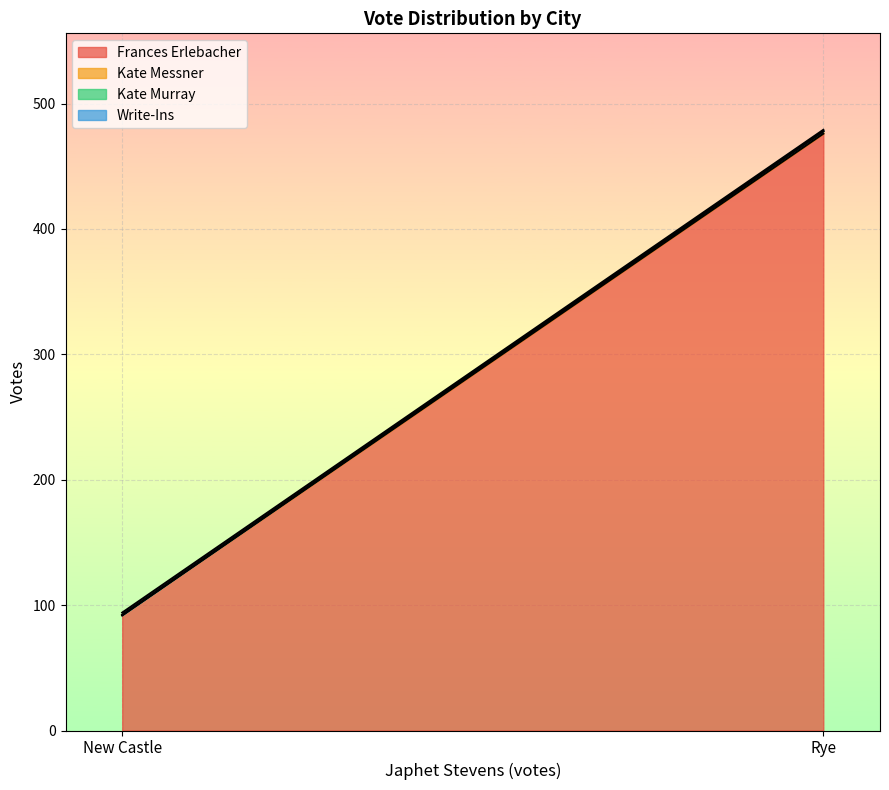

Reading left to right, transcribe all the data shown in this chart.

Frances Erlebacher: New Castle=92	Rye=476
Kate Messner: New Castle=0	Rye=2
Kate Murray: New Castle=0	Rye=0
Write-Ins: New Castle=2	Rye=1